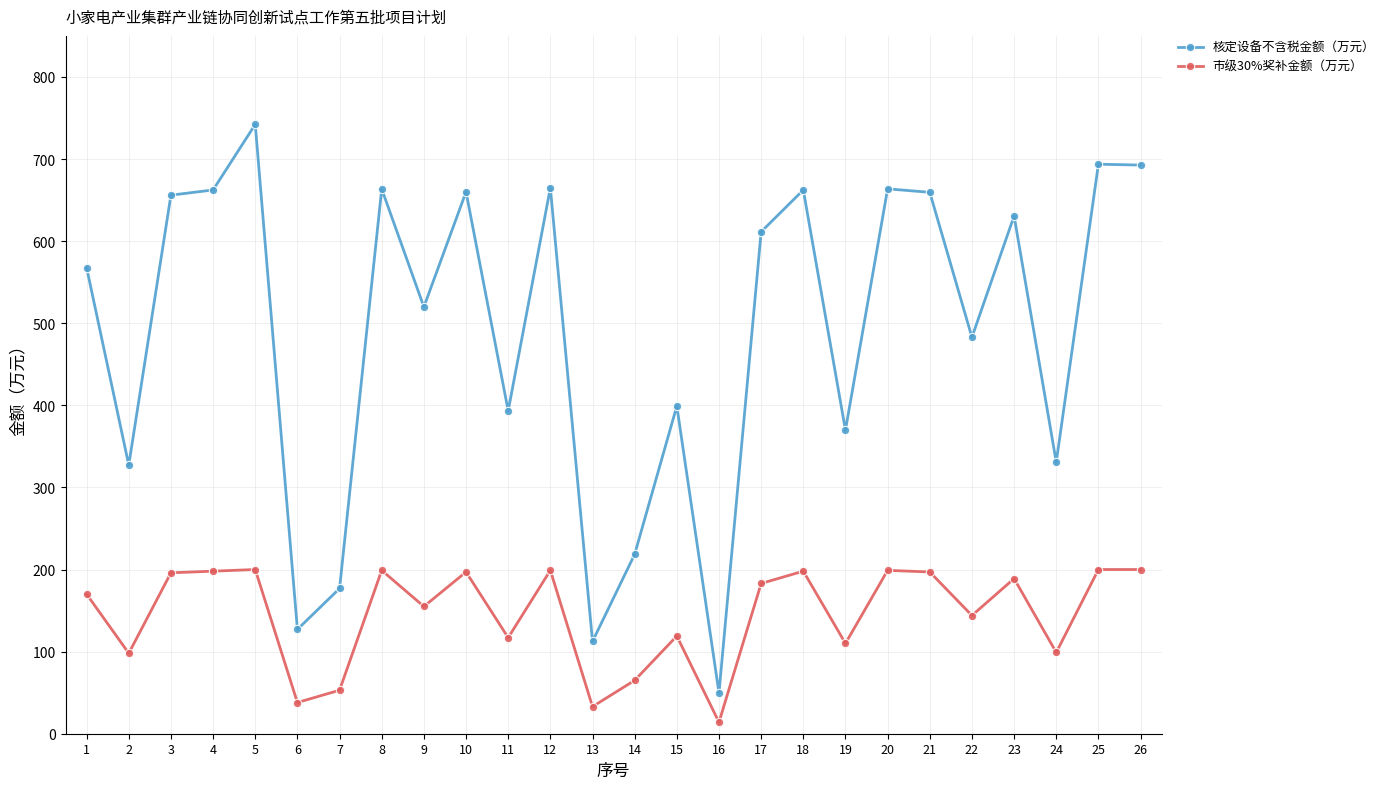

Rank the series at 20 from lowest to highest value.

市级30%奖补金额（万元）, 核定设备不含税金额（万元）